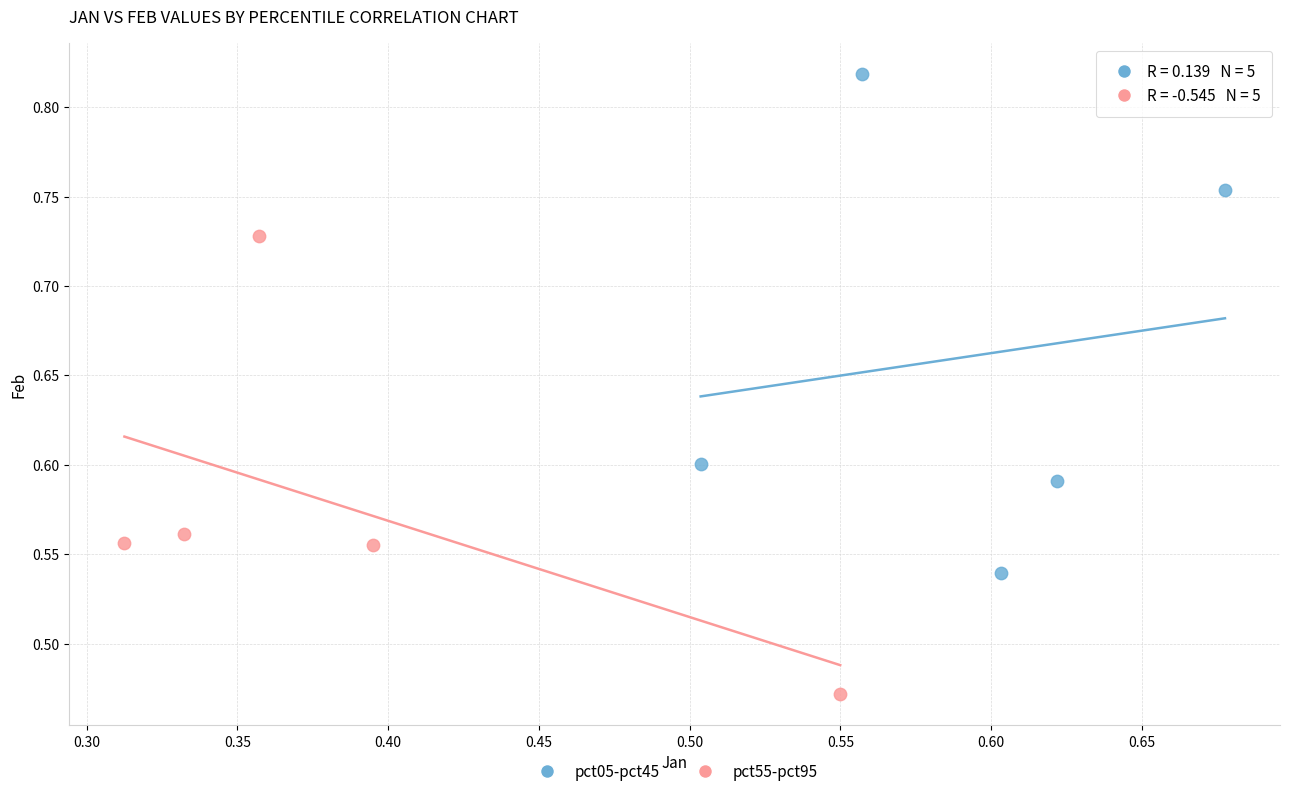

Which series contains the lowest Y value?

pct55-pct95